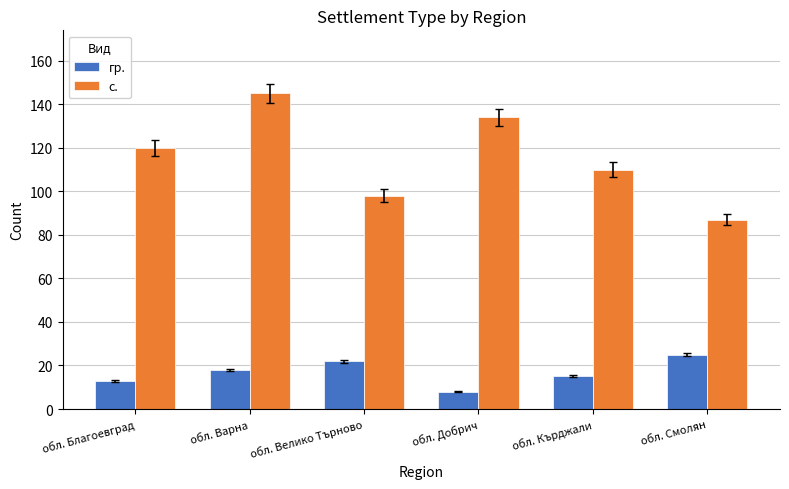

What are all the series names shown in the legend?

гр., с.